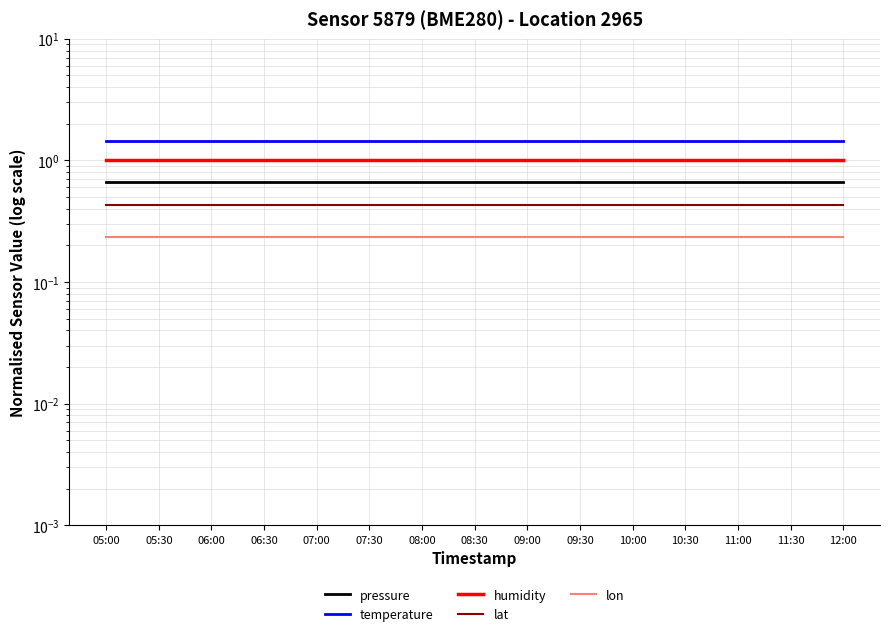

Rank the series at 11:30 from lowest to highest value.

lon, lat, pressure, humidity, temperature